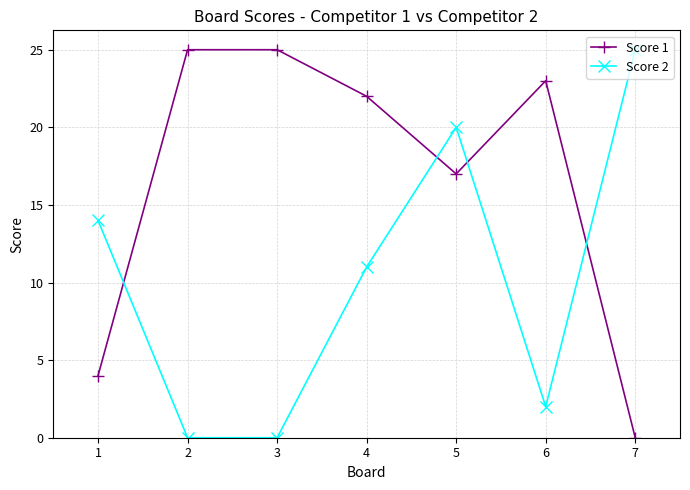

What is the sum of all Score 1 values?

116